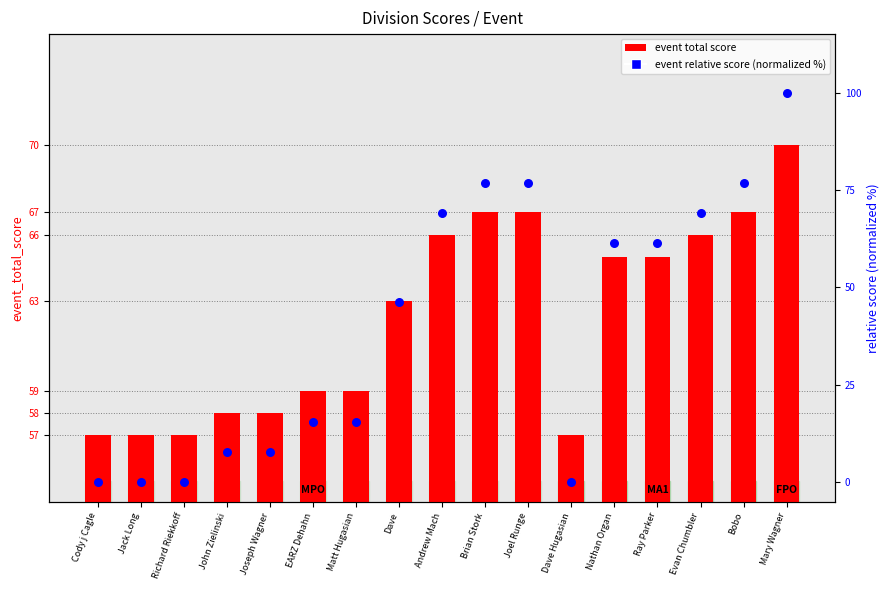

Which series has the largest Y range (max minus min)?

event relative score (normalized)